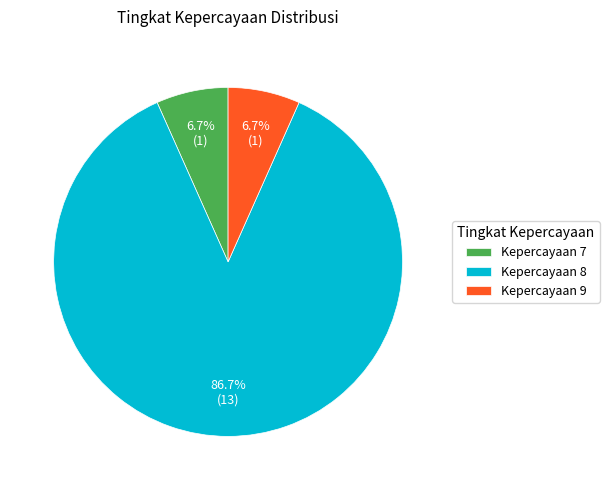

What is the total percentage of Kepercayaan 8 and Kepercayaan 9?

93.3%